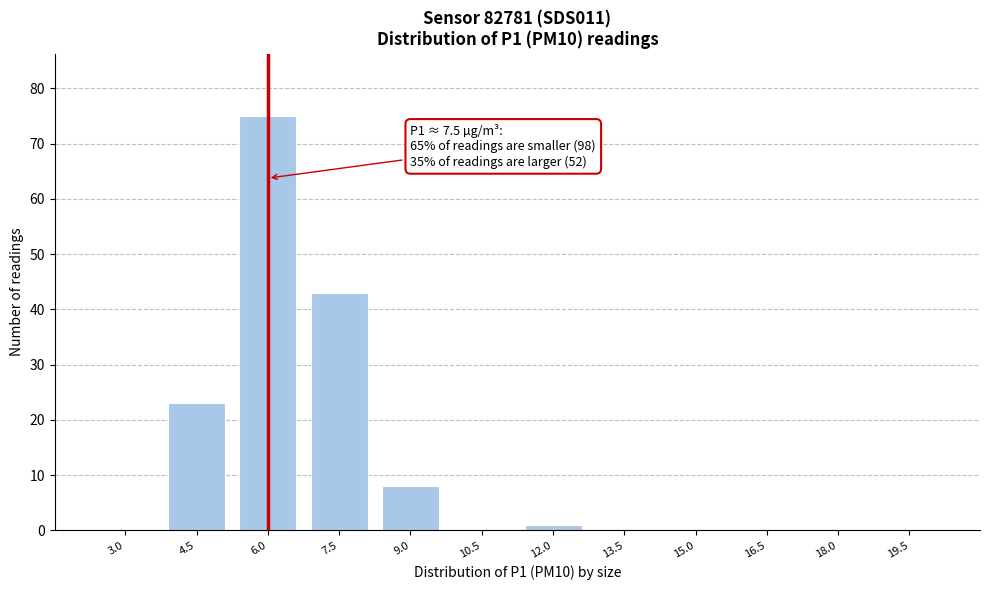

Reading right to left, transcribe all the data shown in this chart.

19.5=0	18.0=0	16.5=0	15.0=0	13.5=0	12.0=1	10.5=0	9.0=8	7.5=43	6.0=75	4.5=23	3.0=0